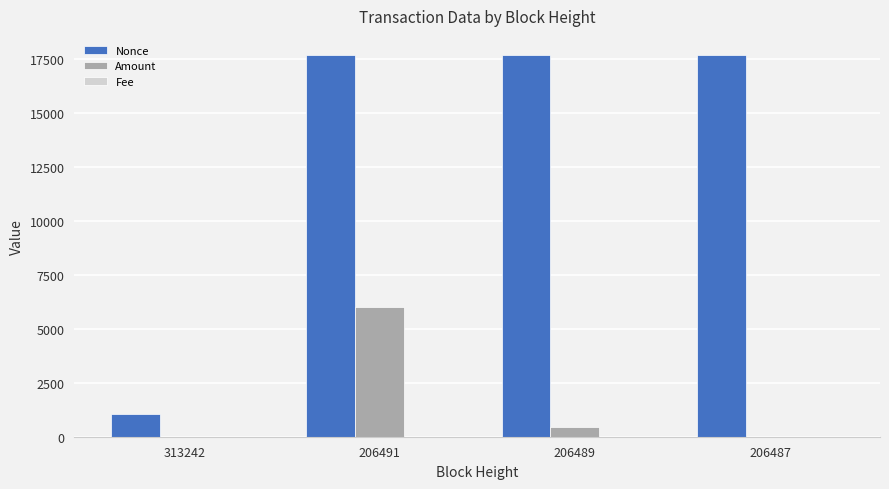

What is the highest value of the Amount series?

6000.0